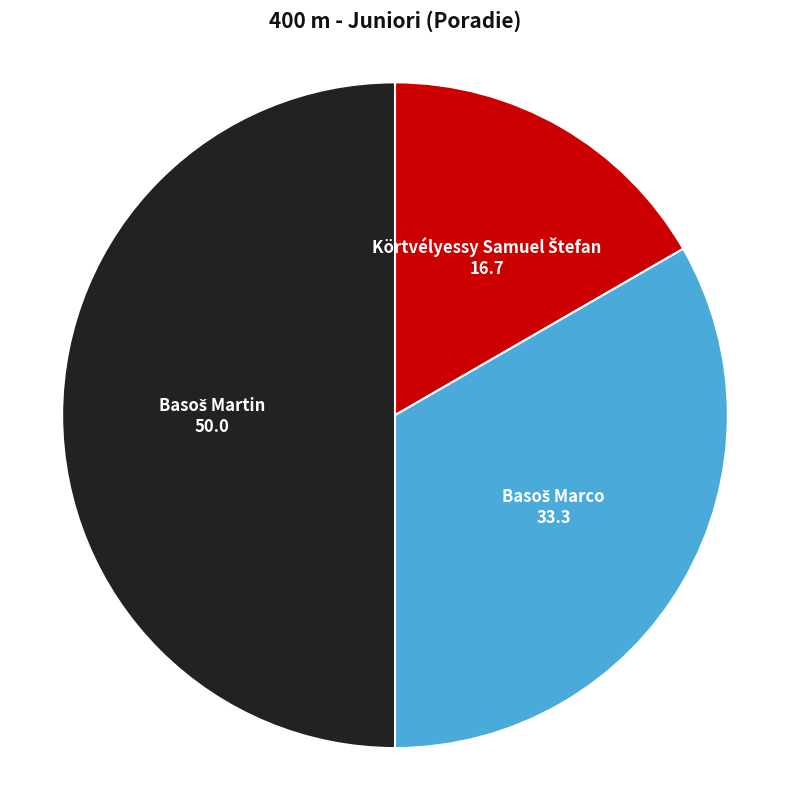

How many segments does this pie chart have?

3